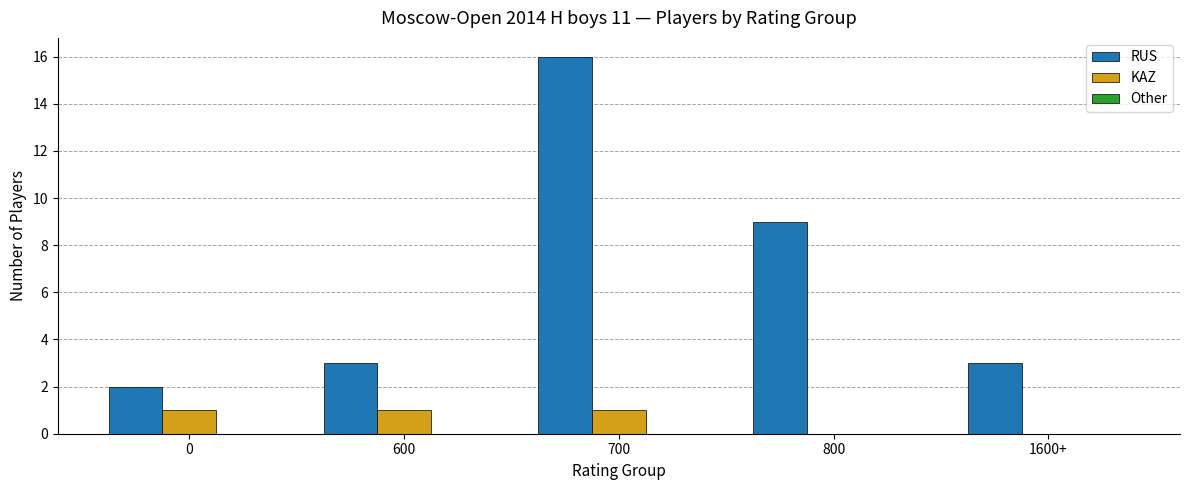

Which series has the largest total across all categories?

RUS